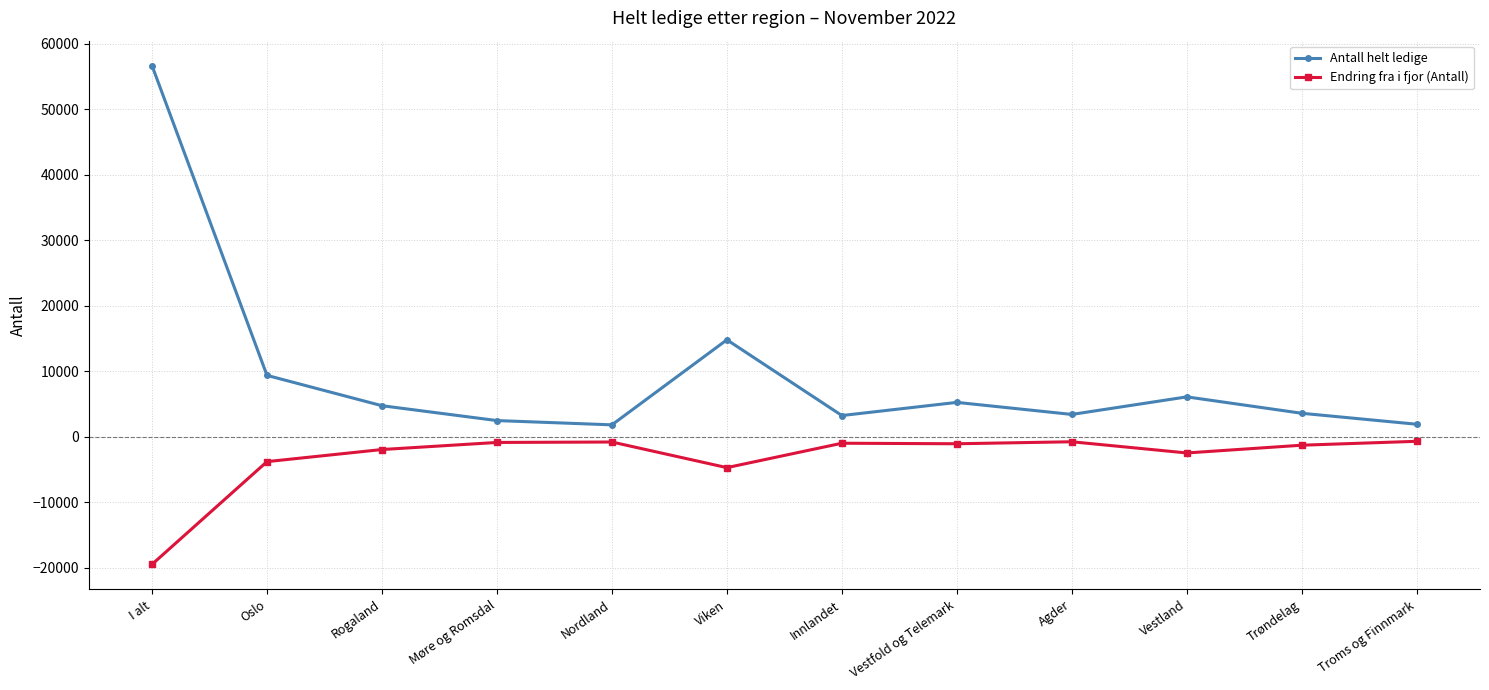

What is the value of the Endring fra i fjor (Antall) point at the 12th from the left?

-699